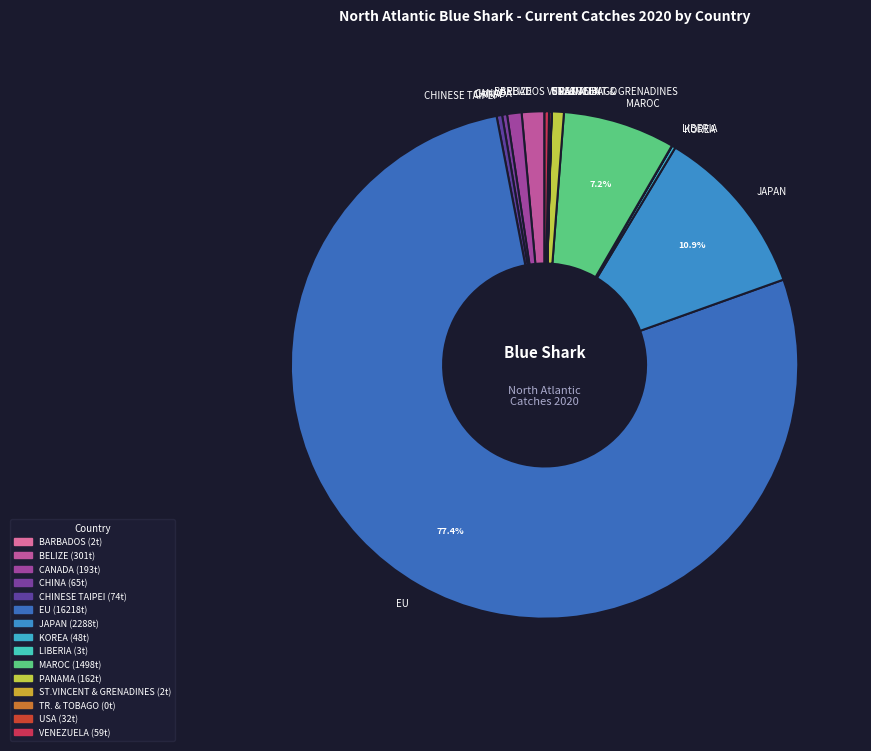

Between EU and JAPAN, which is larger?

EU